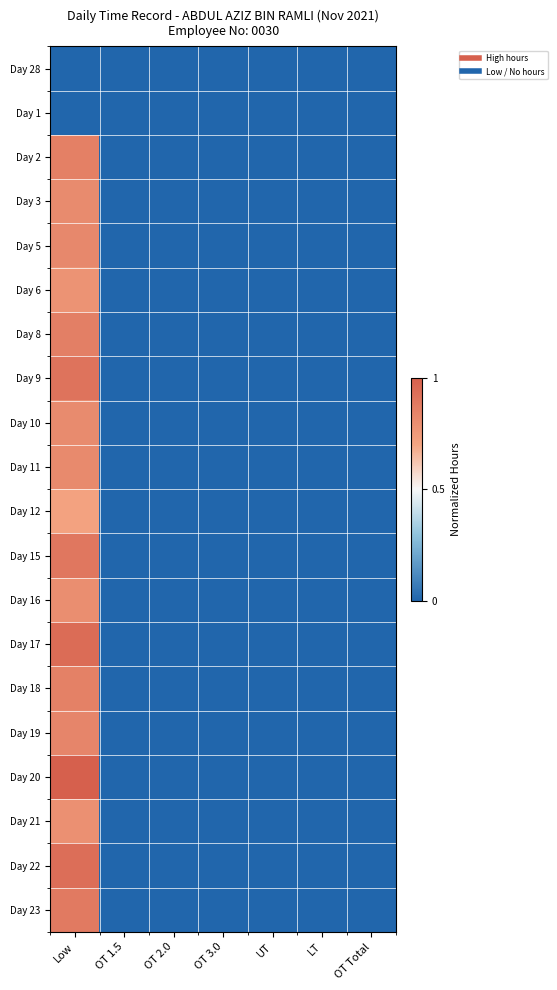

Reading right to left, transcribe all the data shown in this chart.

Day 28: OT Total=0.0	LT=0.0	UT=0.0	OT 3.0=0.0	OT 2.0=0.0	OT 1.5=0.0	Low=0.0
Day 1: OT Total=0.0	LT=0.0	UT=0.0	OT 3.0=0.0	OT 2.0=0.0	OT 1.5=0.0	Low=0.0
Day 2: OT Total=0.0	LT=0.0	UT=0.0	OT 3.0=0.0	OT 2.0=0.0	OT 1.5=0.0	Low=0.9
Day 3: OT Total=0.0	LT=0.0	UT=0.0	OT 3.0=0.0	OT 2.0=0.0	OT 1.5=0.0	Low=0.8
Day 5: OT Total=0.0	LT=0.0	UT=0.0	OT 3.0=0.0	OT 2.0=0.0	OT 1.5=0.0	Low=0.8
Day 6: OT Total=0.0	LT=0.0	UT=0.0	OT 3.0=0.0	OT 2.0=0.0	OT 1.5=0.0	Low=0.8
Day 8: OT Total=0.0	LT=0.0	UT=0.0	OT 3.0=0.0	OT 2.0=0.0	OT 1.5=0.0	Low=0.9
Day 9: OT Total=0.0	LT=0.0	UT=0.0	OT 3.0=0.0	OT 2.0=0.0	OT 1.5=0.0	Low=0.9
Day 10: OT Total=0.0	LT=0.0	UT=0.0	OT 3.0=0.0	OT 2.0=0.0	OT 1.5=0.0	Low=0.8
Day 11: OT Total=0.0	LT=0.0	UT=0.0	OT 3.0=0.0	OT 2.0=0.0	OT 1.5=0.0	Low=0.8
Day 12: OT Total=0.0	LT=0.0	UT=0.0	OT 3.0=0.0	OT 2.0=0.0	OT 1.5=0.0	Low=0.7
Day 15: OT Total=0.0	LT=0.0	UT=0.0	OT 3.0=0.0	OT 2.0=0.0	OT 1.5=0.0	Low=0.9
Day 16: OT Total=0.0	LT=0.0	UT=0.0	OT 3.0=0.0	OT 2.0=0.0	OT 1.5=0.0	Low=0.8
Day 17: OT Total=0.0	LT=0.0	UT=0.0	OT 3.0=0.0	OT 2.0=0.0	OT 1.5=0.0	Low=0.9
Day 18: OT Total=0.0	LT=0.0	UT=0.0	OT 3.0=0.0	OT 2.0=0.0	OT 1.5=0.0	Low=0.9
Day 19: OT Total=0.0	LT=0.0	UT=0.0	OT 3.0=0.0	OT 2.0=0.0	OT 1.5=0.0	Low=0.8
Day 20: OT Total=0.0	LT=0.0	UT=0.0	OT 3.0=0.0	OT 2.0=0.0	OT 1.5=0.0	Low=1.0
Day 21: OT Total=0.0	LT=0.0	UT=0.0	OT 3.0=0.0	OT 2.0=0.0	OT 1.5=0.0	Low=0.8
Day 22: OT Total=0.0	LT=0.0	UT=0.0	OT 3.0=0.0	OT 2.0=0.0	OT 1.5=0.0	Low=0.9
Day 23: OT Total=0.0	LT=0.0	UT=0.0	OT 3.0=0.0	OT 2.0=0.0	OT 1.5=0.0	Low=0.9